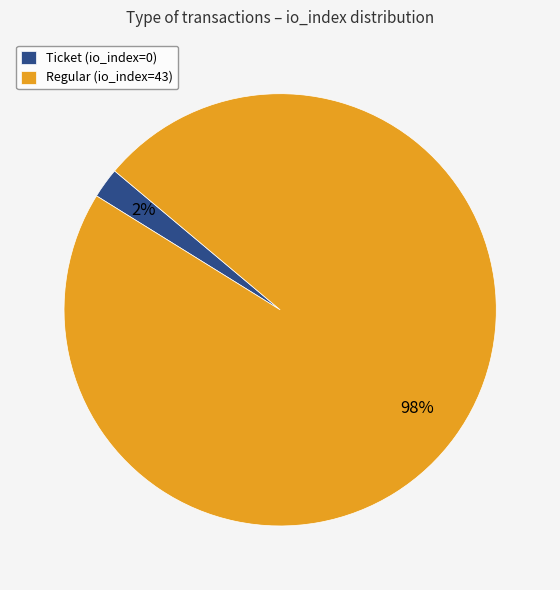

To the nearest percent, what is the combined percentage of Ticket and Regular?

100%